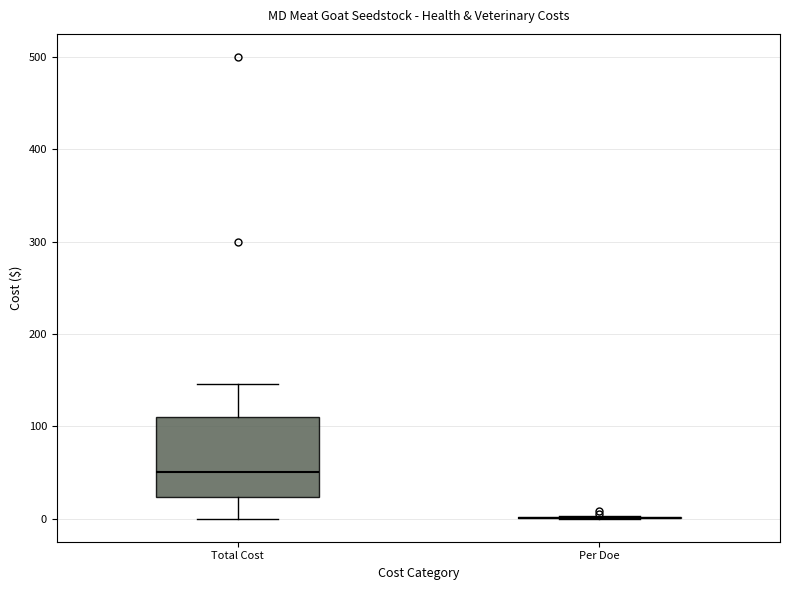

Which box is the tallest, from its lower edge to its upper edge?

Total Cost